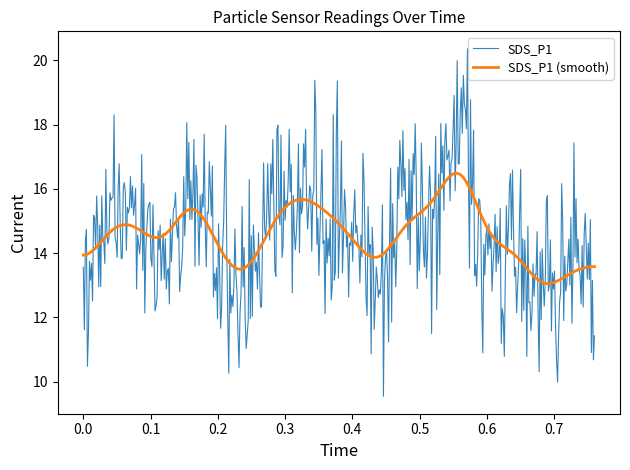

What is the lowest value of the SDS_P1 (smooth) series?

13.1